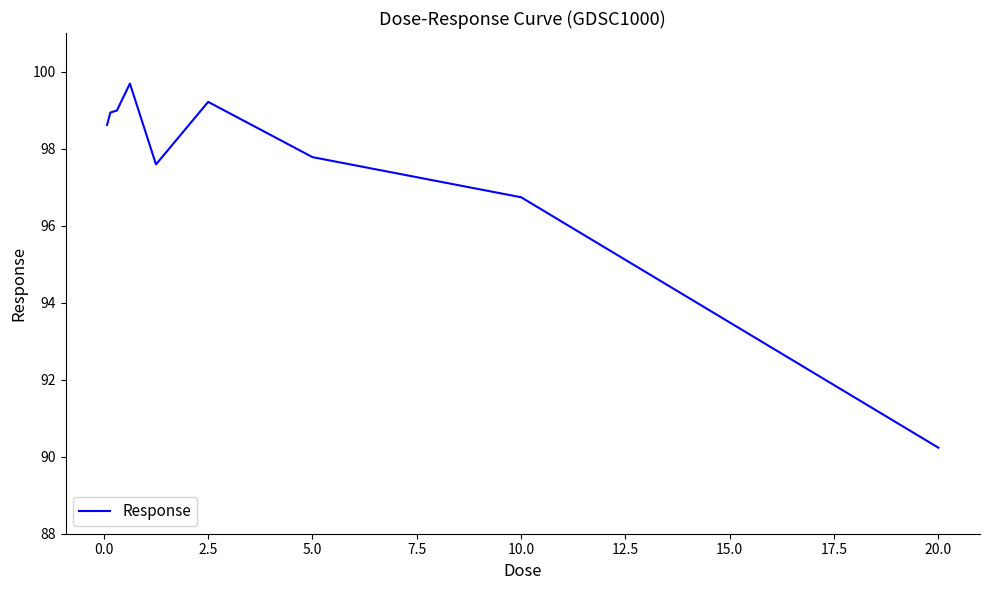

What is the difference between the maximum and minimum values?

9.5